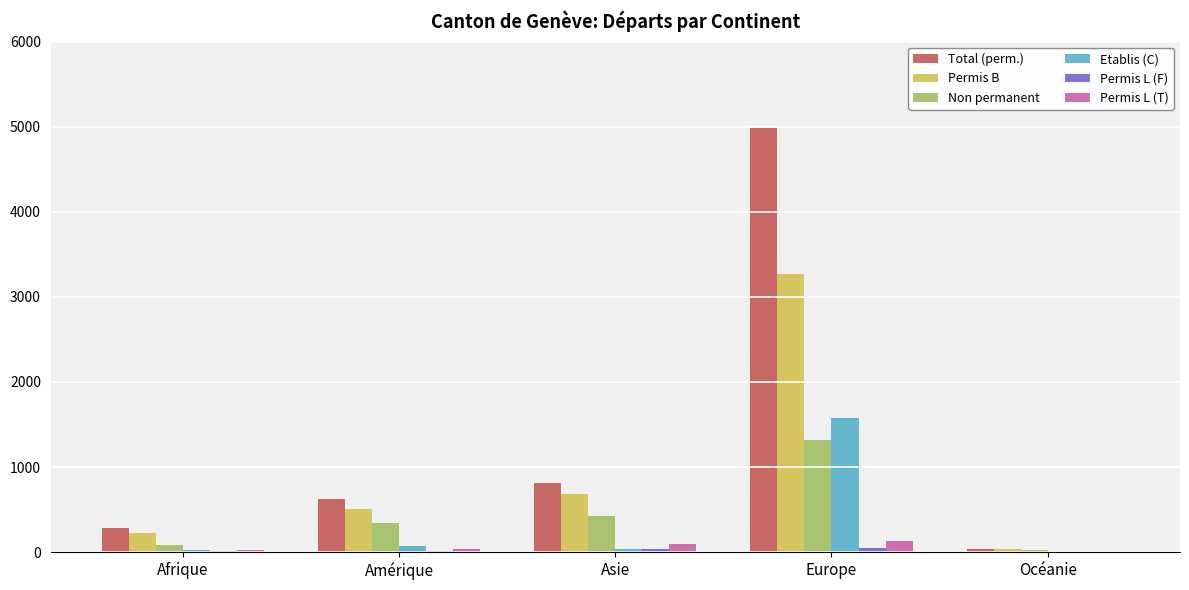

Which series has the largest total across all categories?

Total (perm.)